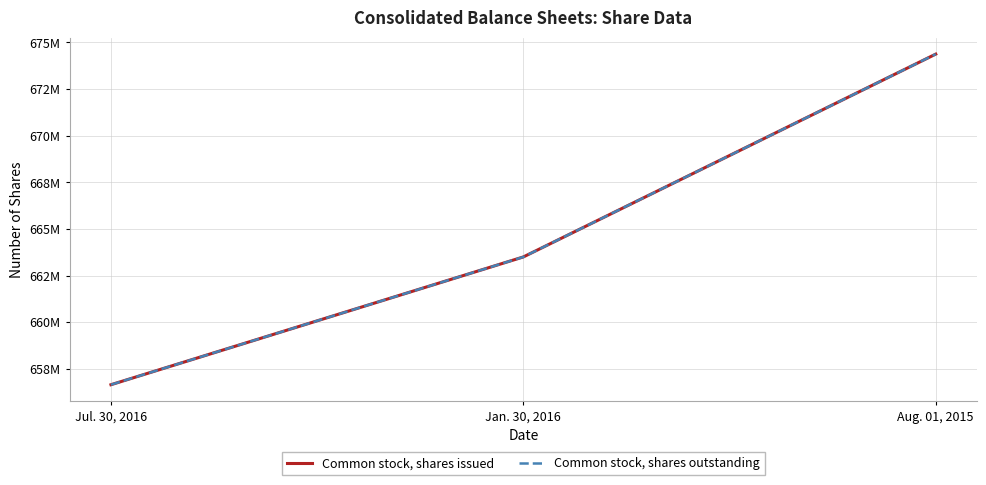

Does the chart display data point markers on the line(s)?

No